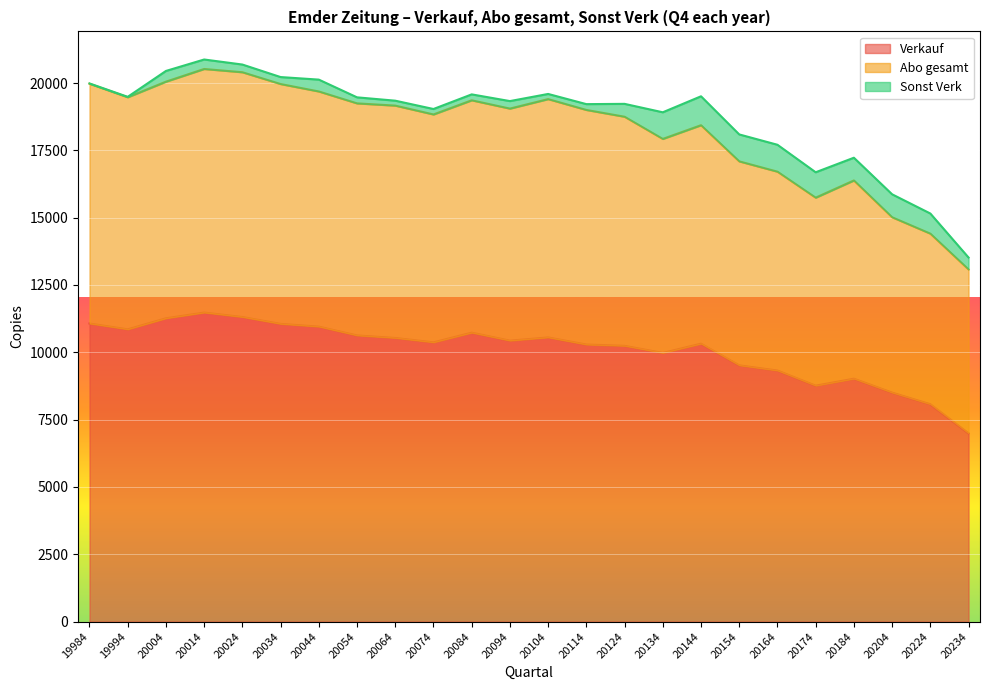

How many data points in Verkauf are above 10435?

11